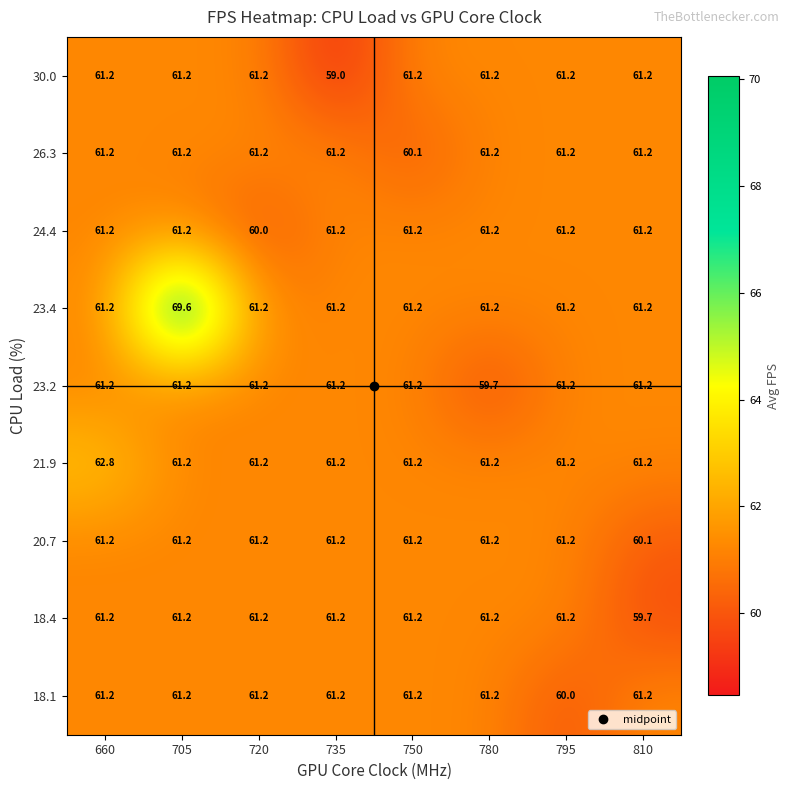

Count the number of categories in the chart.

8